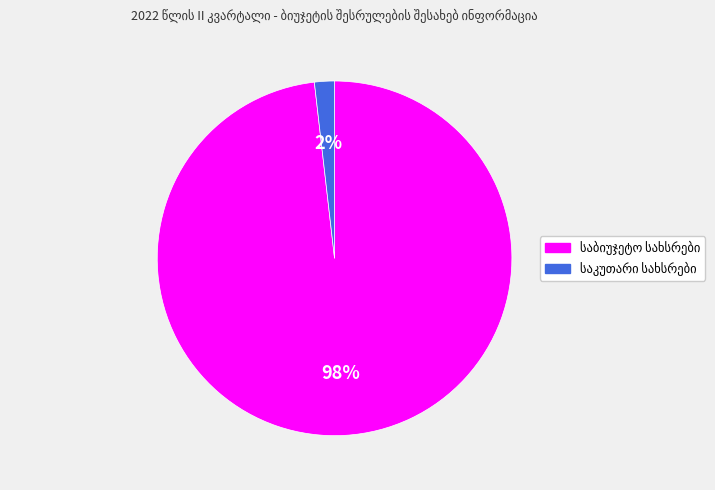

To the nearest percent, what is the difference between the largest and smallest slice percentages?

96%